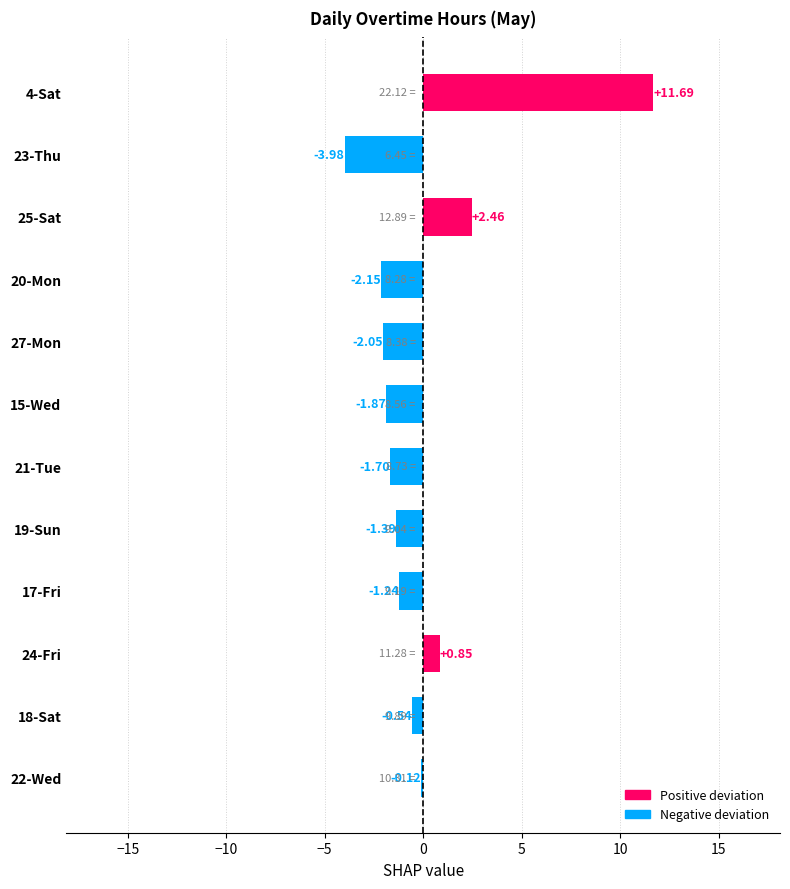

What is the greatest value displayed?

11.7